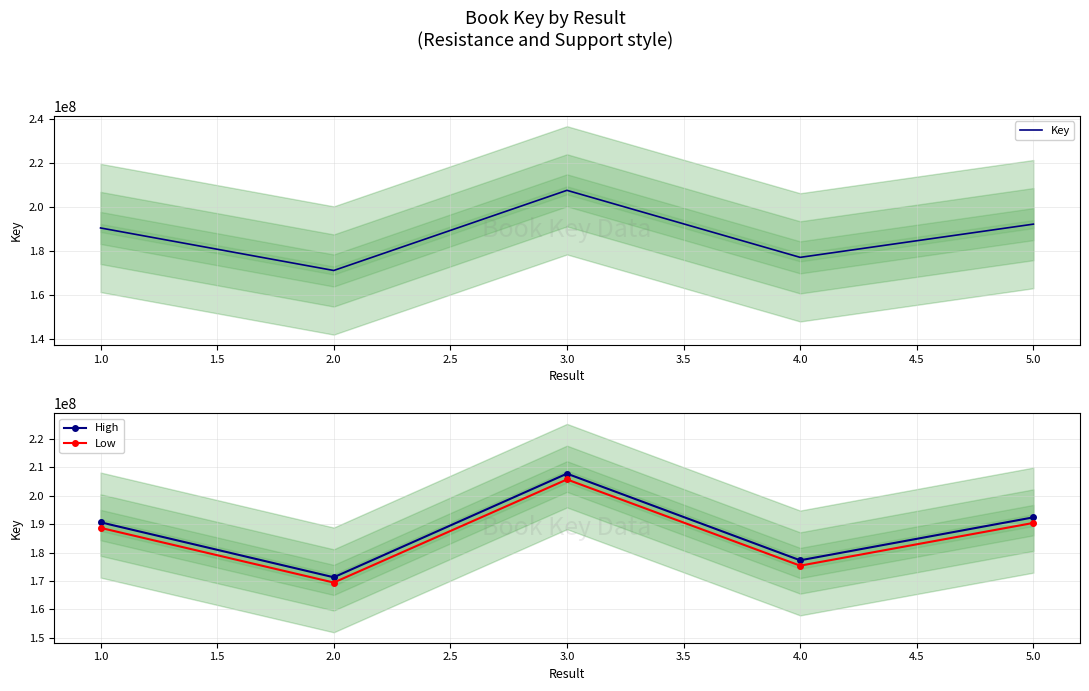

Reading right to left, extract all data points from this chart.

Key: 192396653.0	177286826.0	207772384.0	171314184.0	190659870.0
High: 192396653.0	177286826.0	207772384.0	171314184.0	190659870.0
Low: 190434669.7	175400391.9	205733522.1	169457613.1	188706570.7